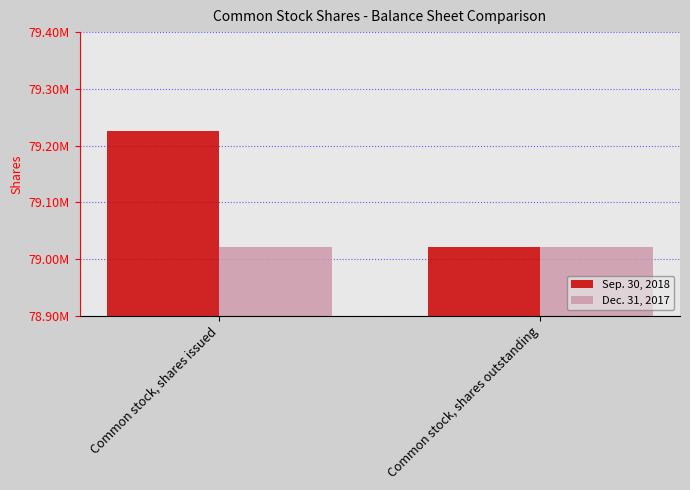

At Common stock, shares issued, list the series in order from smallest to largest.

Dec. 31, 2017, Sep. 30, 2018